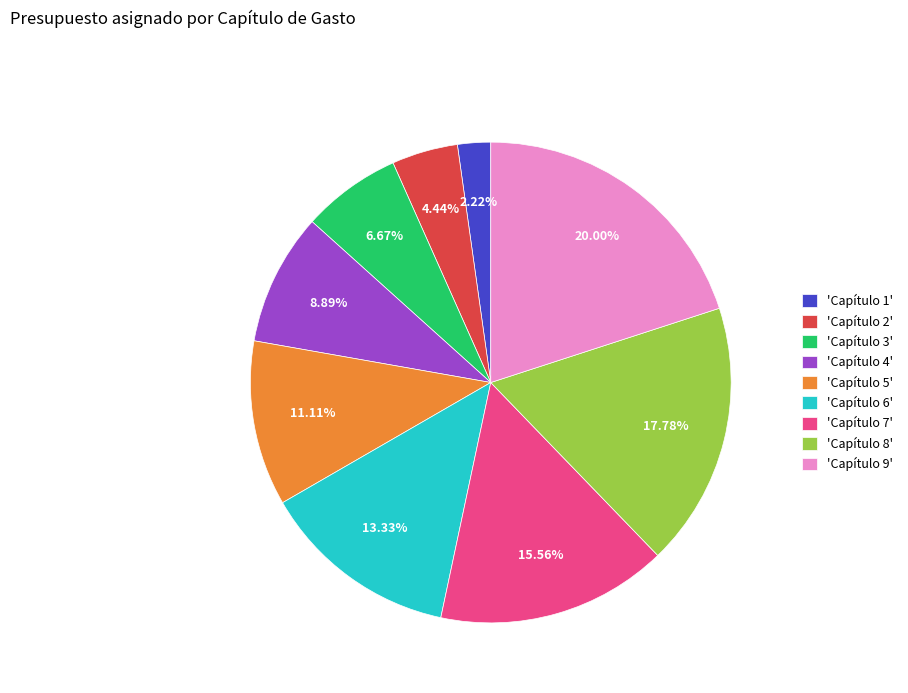

Do 'Capítulo 3' and 'Capítulo 1' together represent more than half of the pie?

No